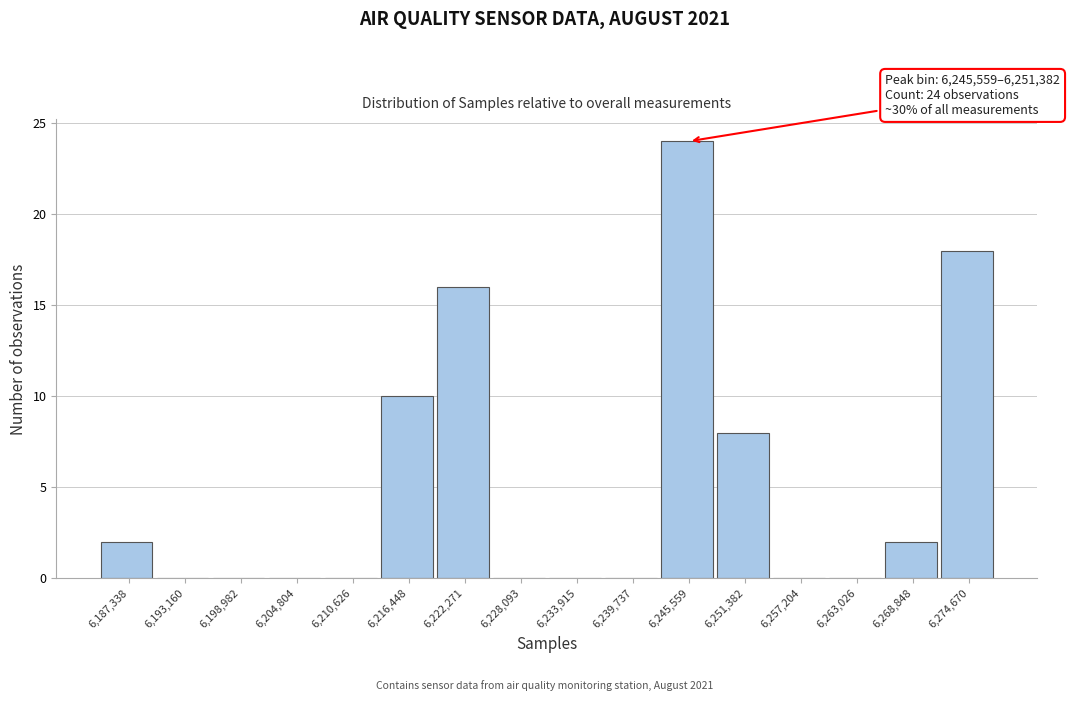

Reading left to right, what are all the values shown in this chart?

6,187,338=2	6,193,160=0	6,198,982=0	6,204,804=0	6,210,626=0	6,216,448=10	6,222,271=16	6,228,093=0	6,233,915=0	6,239,737=0	6,245,559=24	6,251,382=8	6,257,204=0	6,263,026=0	6,268,848=2	6,274,670=18